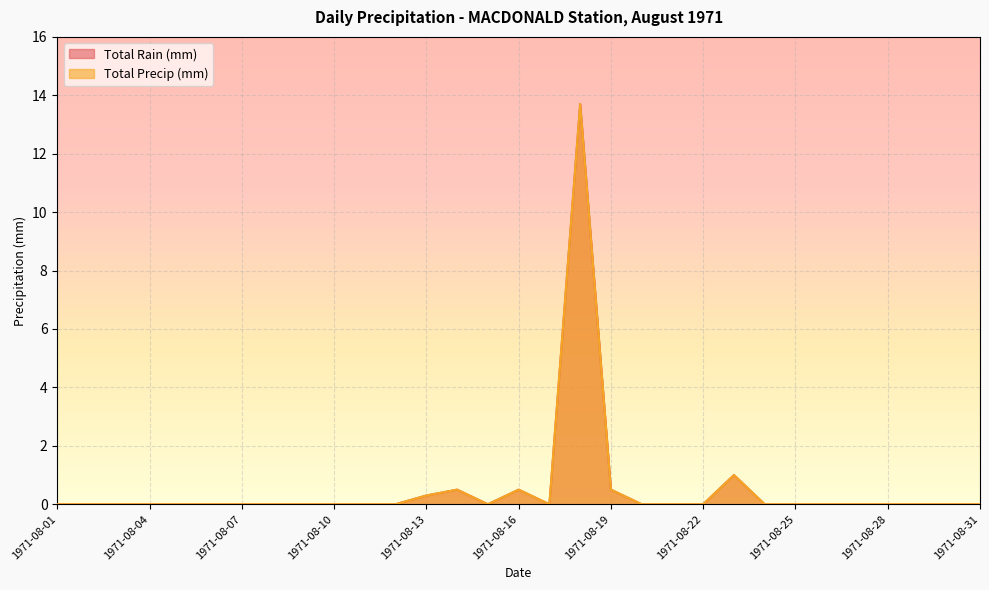

Rank the series by their maximum value, from lowest to highest.

Total Rain (mm), Total Precip (mm)